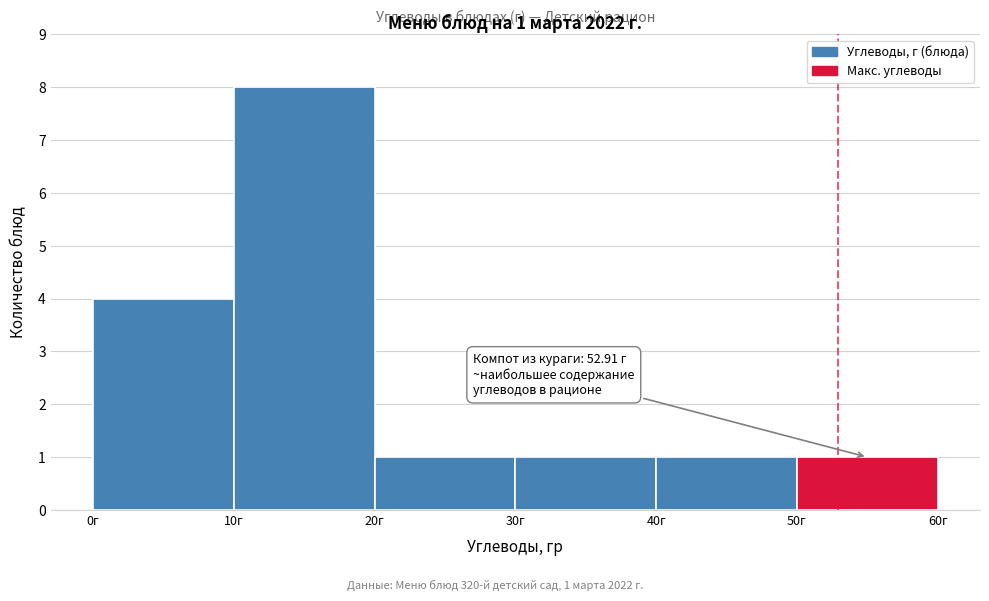

Over which range of the x-axis is the bar tallest?

10 to 20